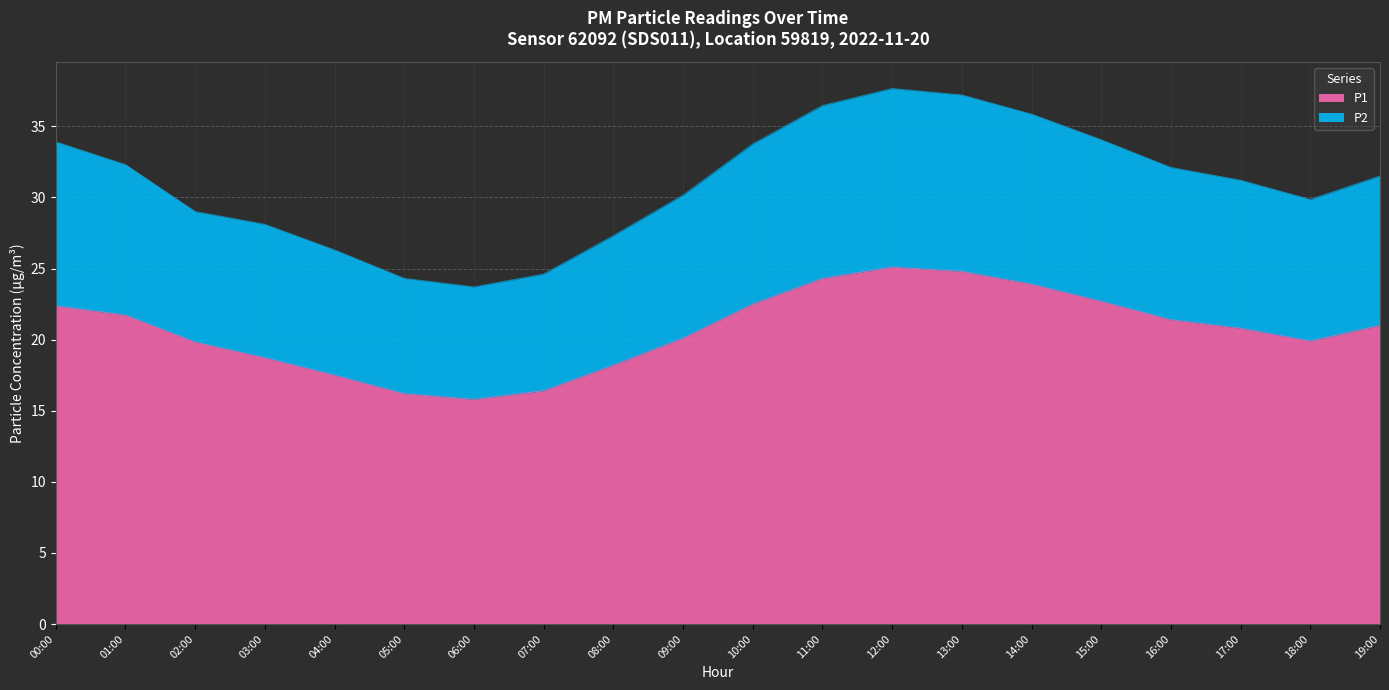

Rank the categories by P2 value from lowest to highest.

06:00, 05:00, 07:00, 04:00, 08:00, 03:00, 02:00, 18:00, 09:00, 17:00, 19:00, 16:00, 01:00, 10:00, 00:00, 15:00, 14:00, 11:00, 13:00, 12:00